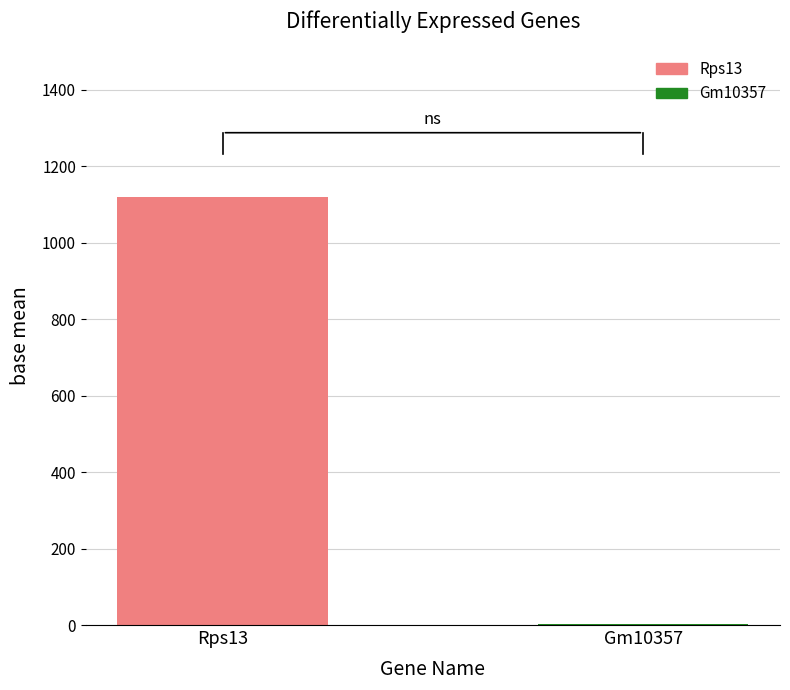

Reading left to right, extract all data points from this chart.

1119.8	3.5